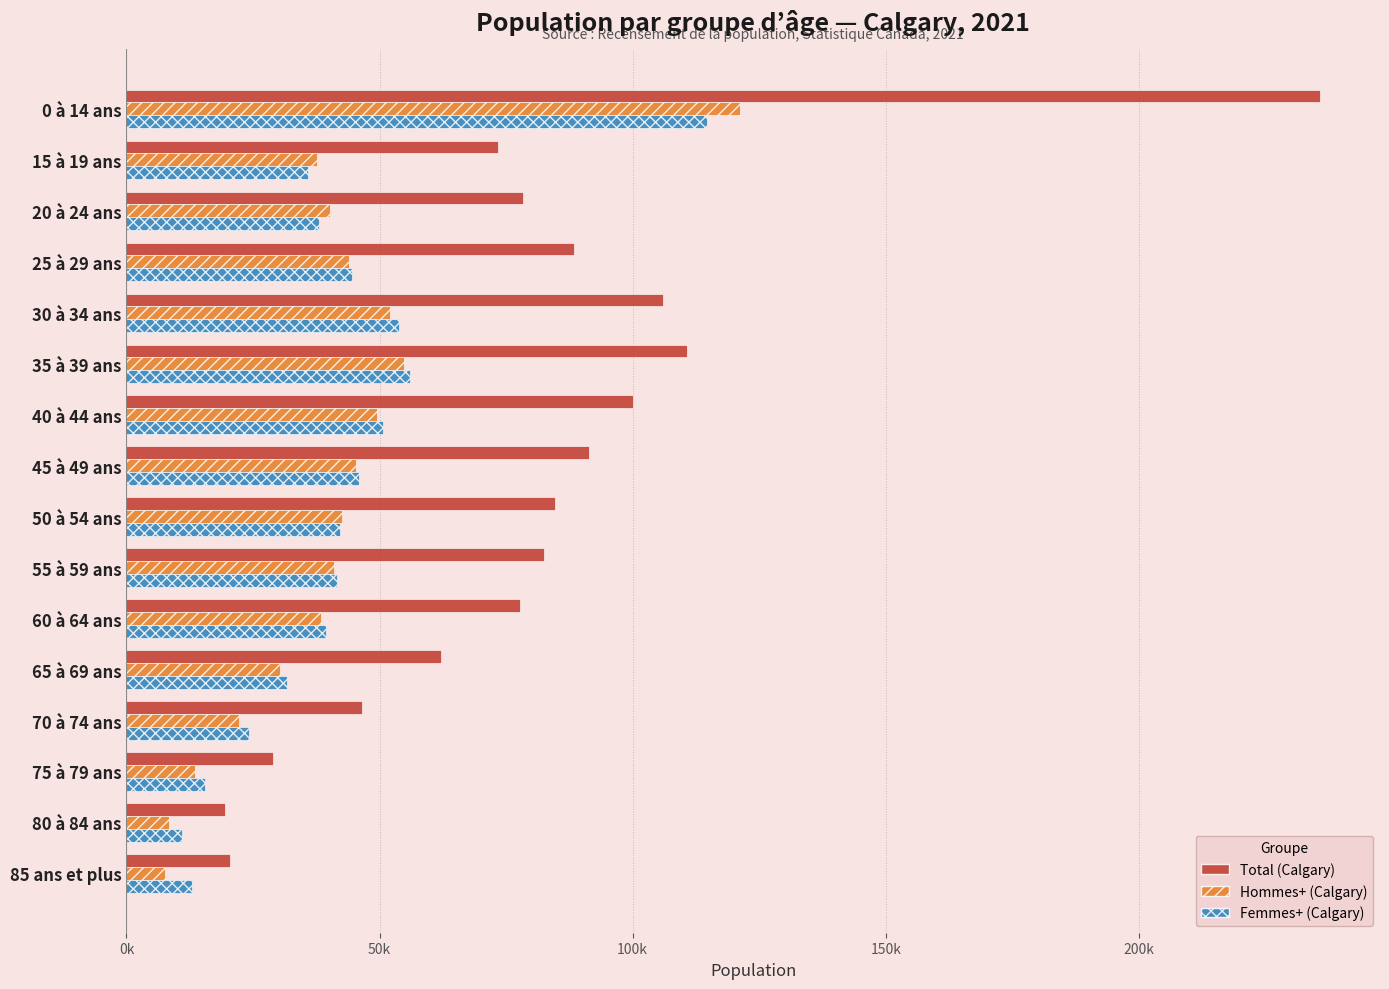

Which series has the largest range (max minus min)?

Total (Calgary)